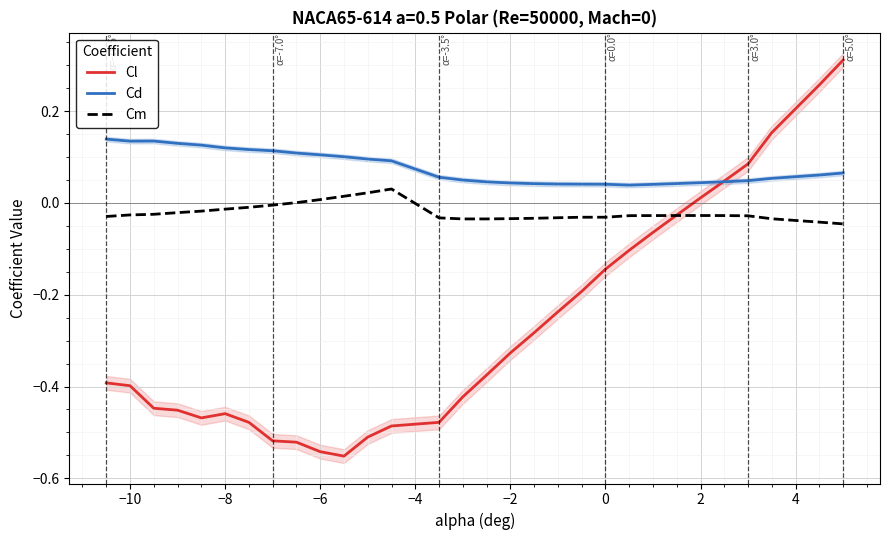

What are all the series names shown in the legend?

Cl, Cd, Cm